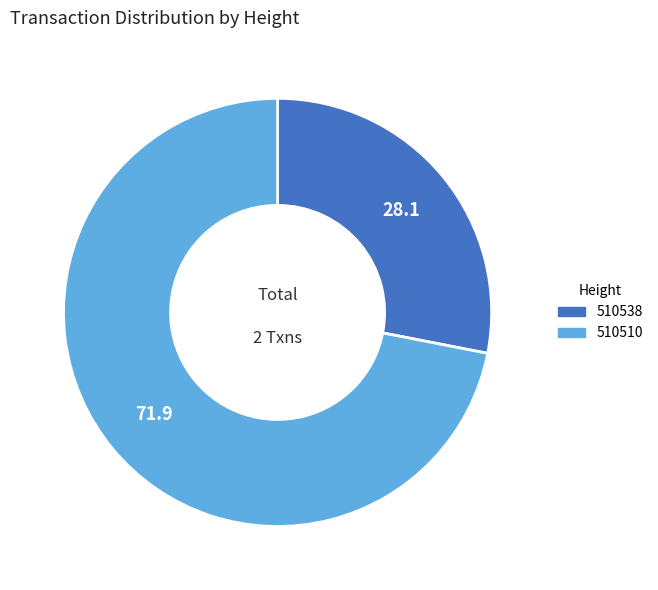

Is the sum of 510538 and 510510 greater than half?

Yes